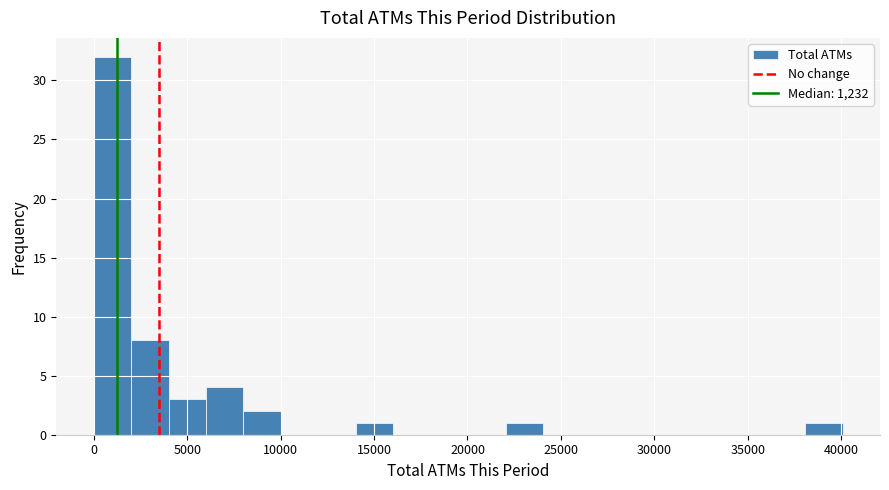

Reading left to right, transcribe this chart: for each bar, give the range it covers on the x-axis and its height. Neither the bar edges nor the heights are printed on the chart, so give them approximately, as read against the axes.

0 to 2000: 32
2000 to 4000: 8
4000 to 6000: 3
6000 to 8000: 4
8000 to 10000: 2
10000 to 12000: 0
12000 to 14000: 0
14000 to 16000: 1
16000 to 18000: 0
18000 to 20000: 0
20000 to 22000: 0
22000 to 24000: 1
24000 to 26000: 0
26000 to 28000: 0
28000 to 30000: 0
30000 to 32000: 0
32000 to 34000: 0
34000 to 36000: 0
36000 to 38000: 0
38000 to 40000: 1